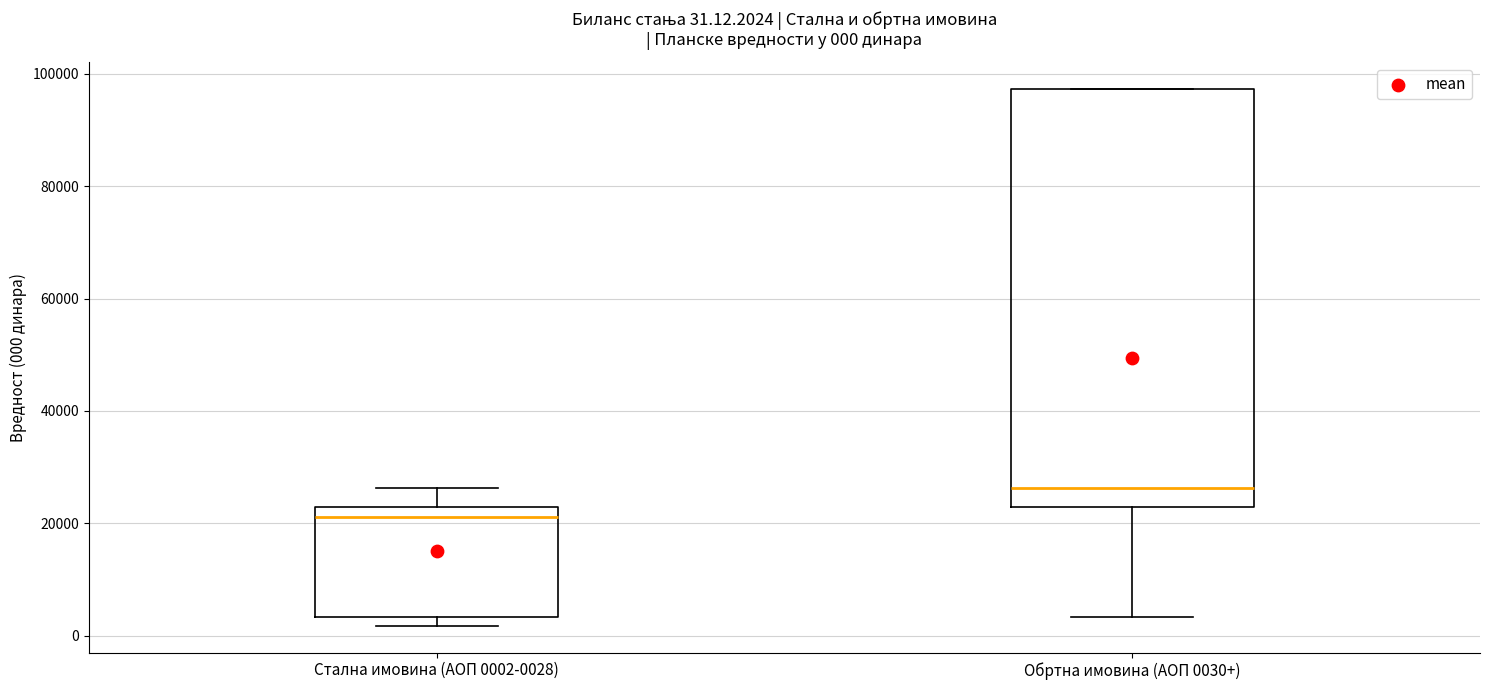

Which box's median line is the lowest?

Стална имовина (АОП 0002-0028)